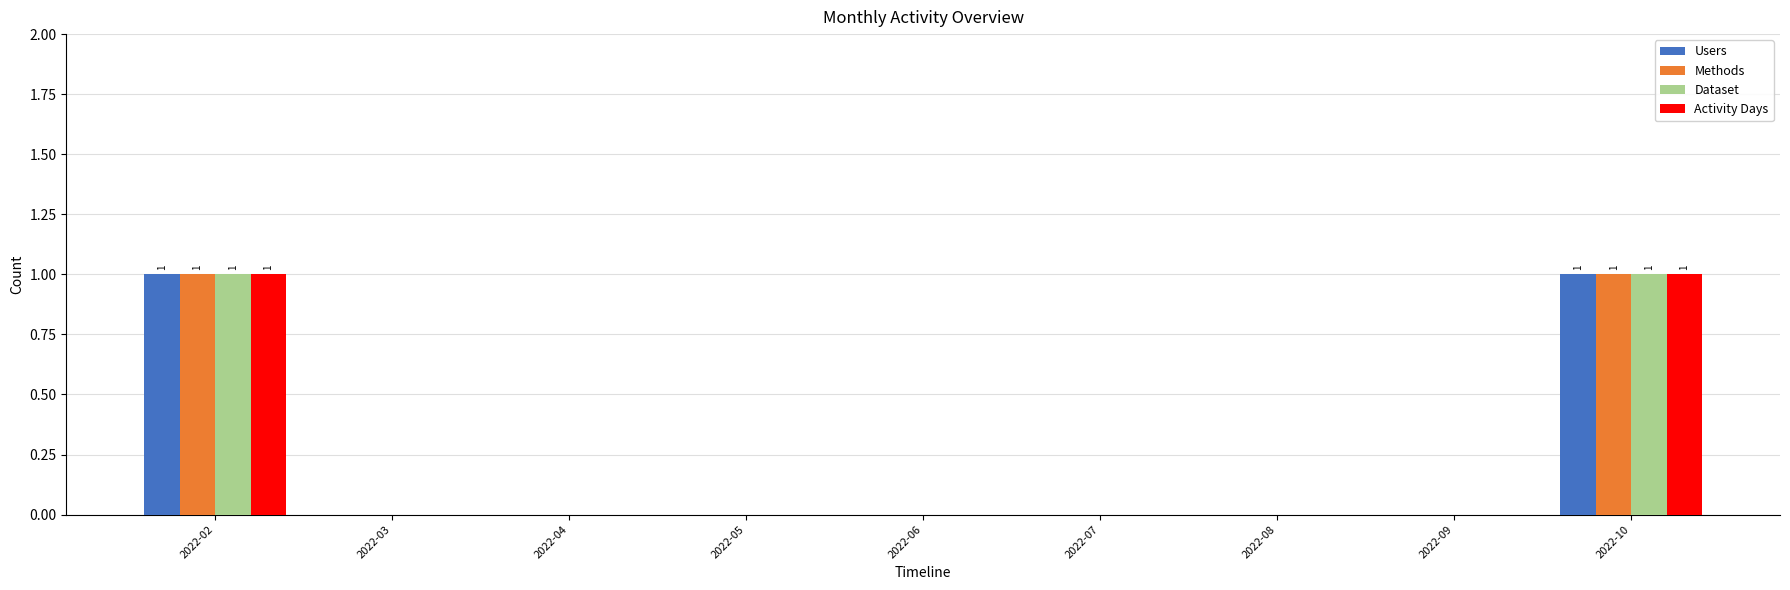

The value of Dataset at 2022-06 is 0. True or false?

True